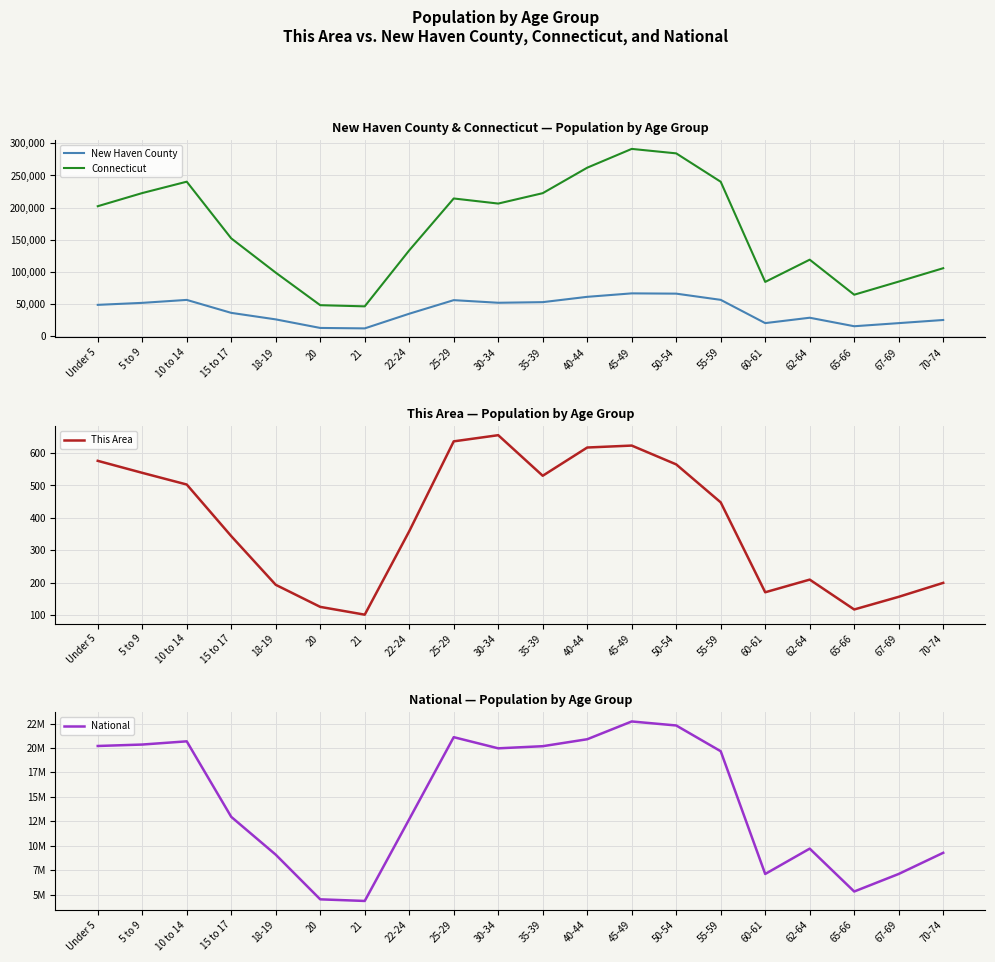

True or false: New Haven County and Connecticut intersect in this chart.

False